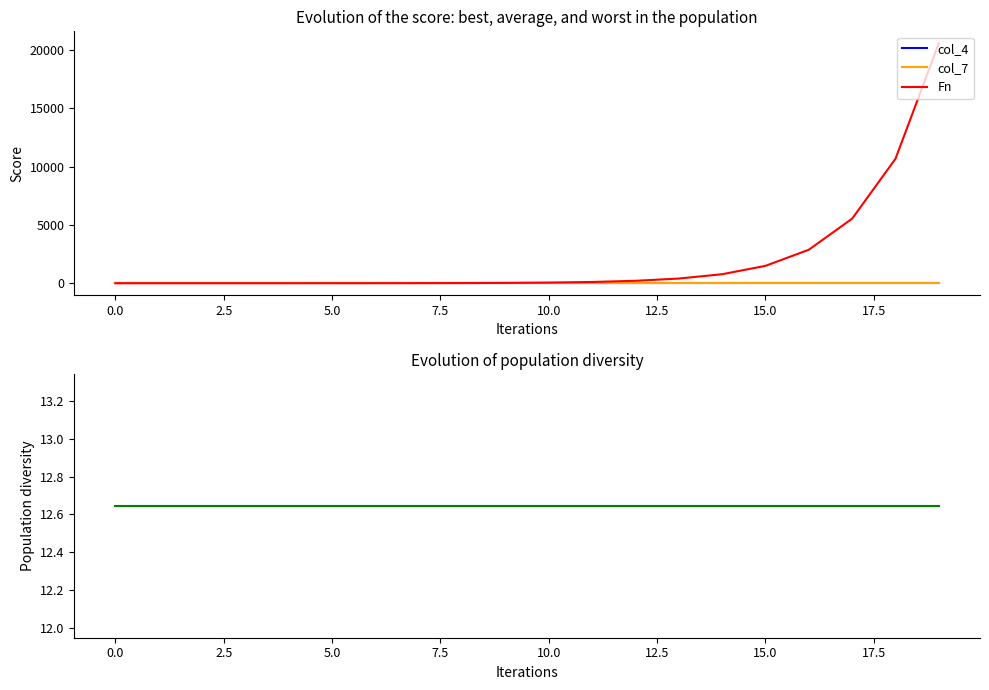

True or false: col_15 and col_7 intersect in this chart.

False